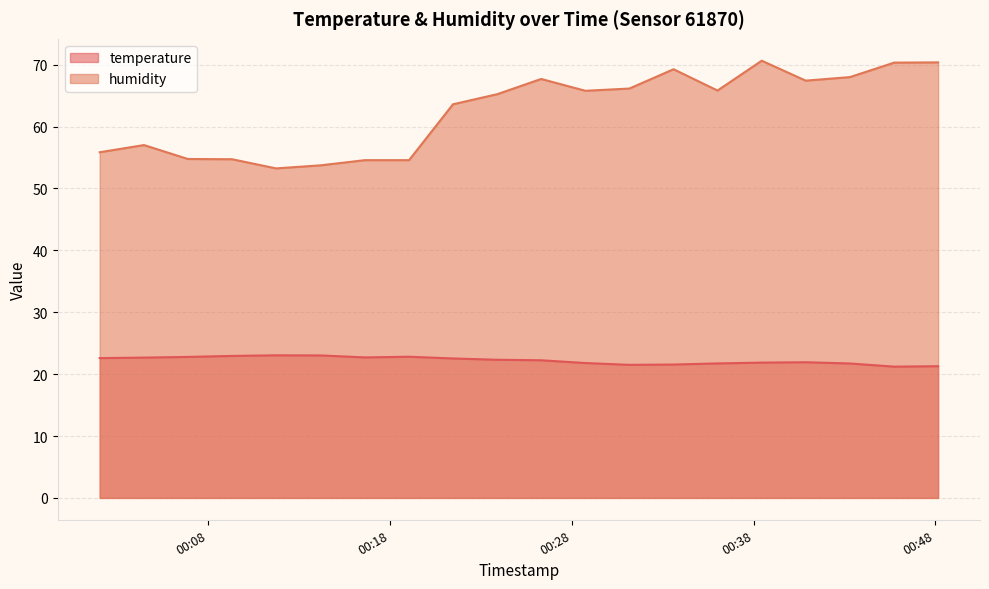

Which series has the largest range (max minus min)?

humidity